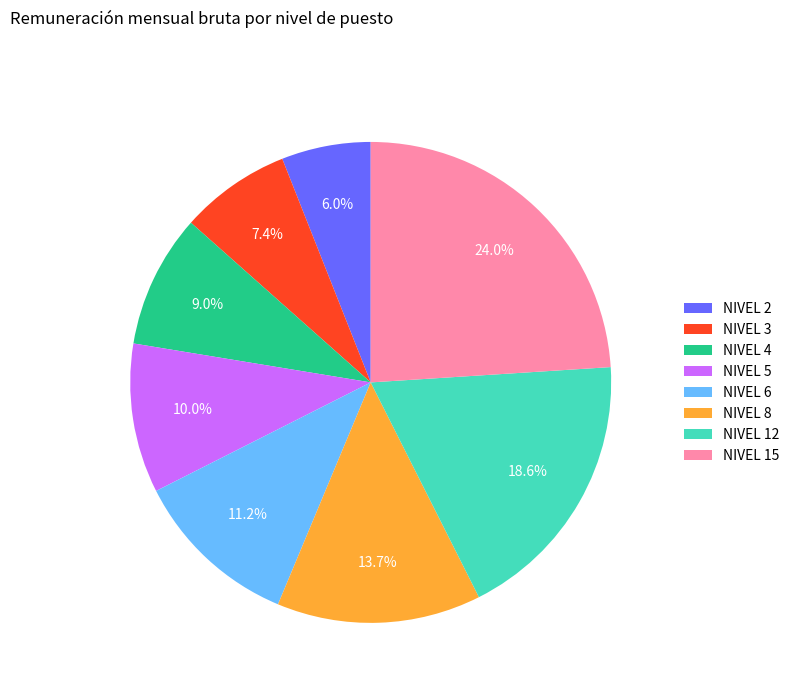

Is NIVEL 2 the majority of the pie?

No